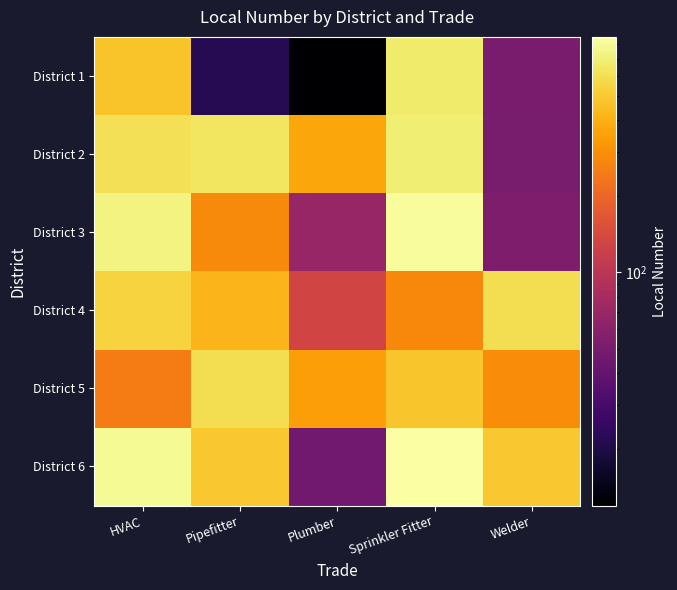

Reading left to right, list all the values displayed in this chart.

District 1: HVAC=475	Pipefitter=22	Plumber=12	Sprinkler Fitter=669	Welder=51
District 2: HVAC=602	Pipefitter=636	Plumber=370	Sprinkler Fitter=692	Welder=50
District 3: HVAC=725	Pipefitter=286	Plumber=68	Sprinkler Fitter=821	Welder=52
District 4: HVAC=539	Pipefitter=422	Plumber=130	Sprinkler Fitter=281	Welder=597
District 5: HVAC=250	Pipefitter=598	Plumber=342	Sprinkler Fitter=483	Welder=290
District 6: HVAC=787	Pipefitter=488	Plumber=46	Sprinkler Fitter=853	Welder=488